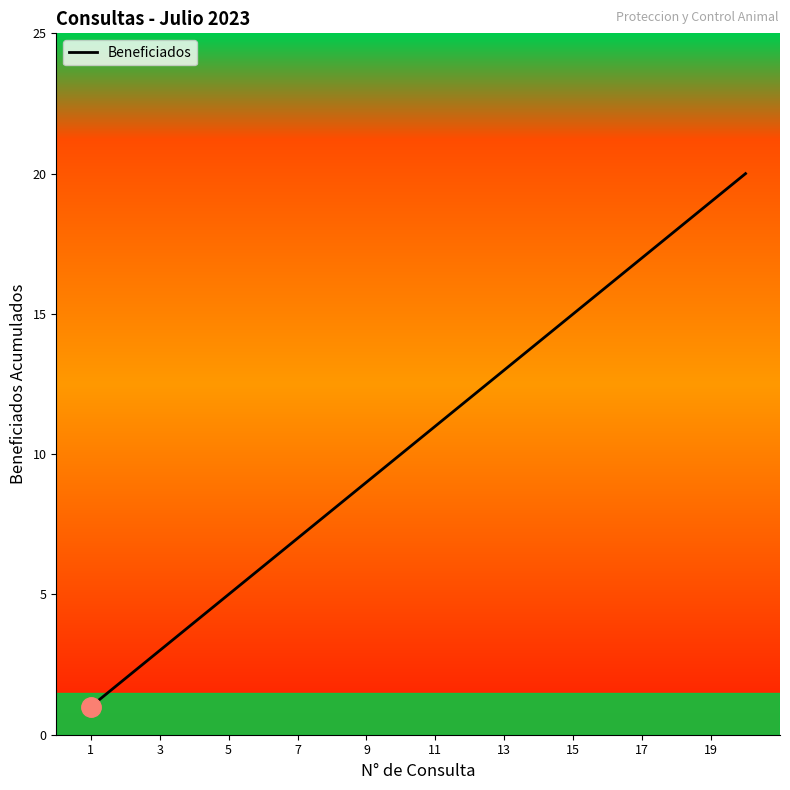

What is the difference between the maximum and minimum values?

19